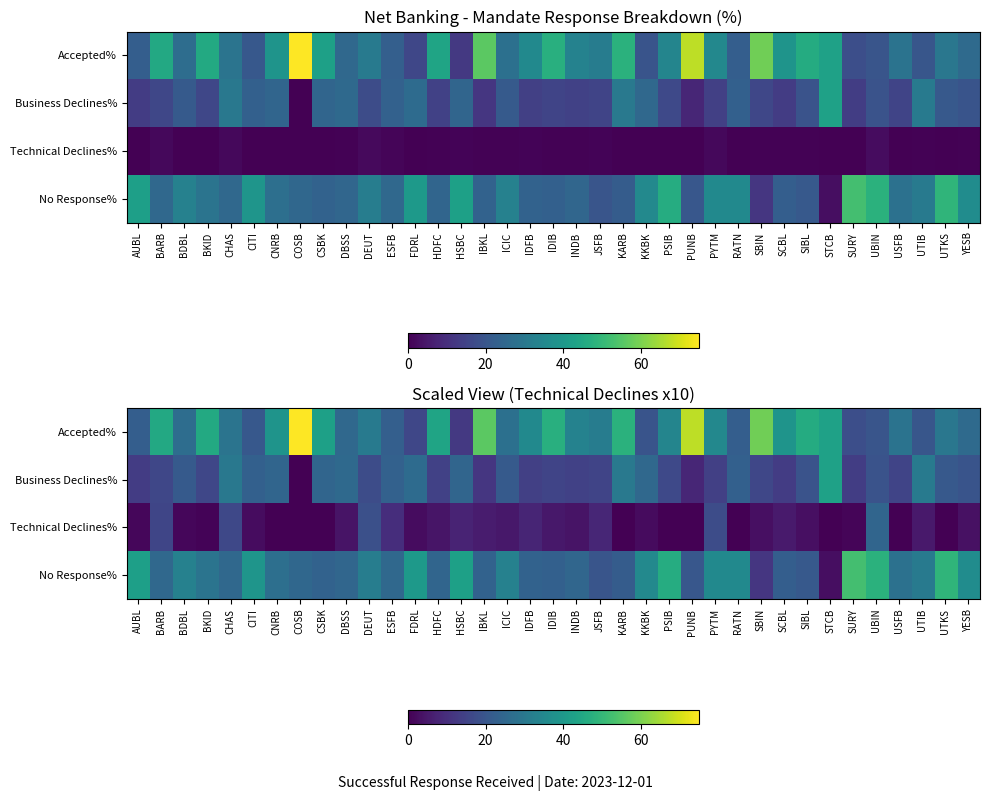

What is the sum of all Business Declines% values?

720.7